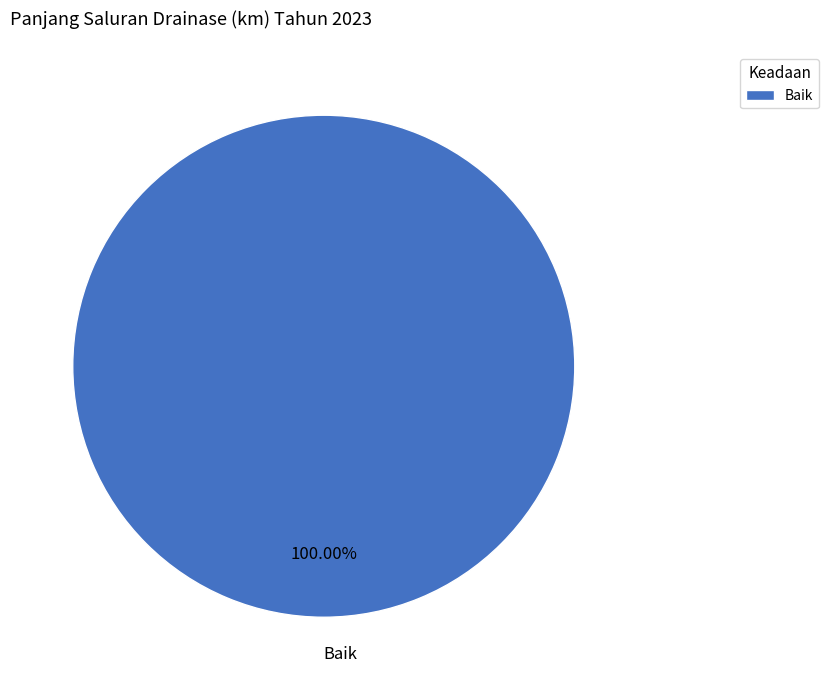

What is the majority slice?

Baik